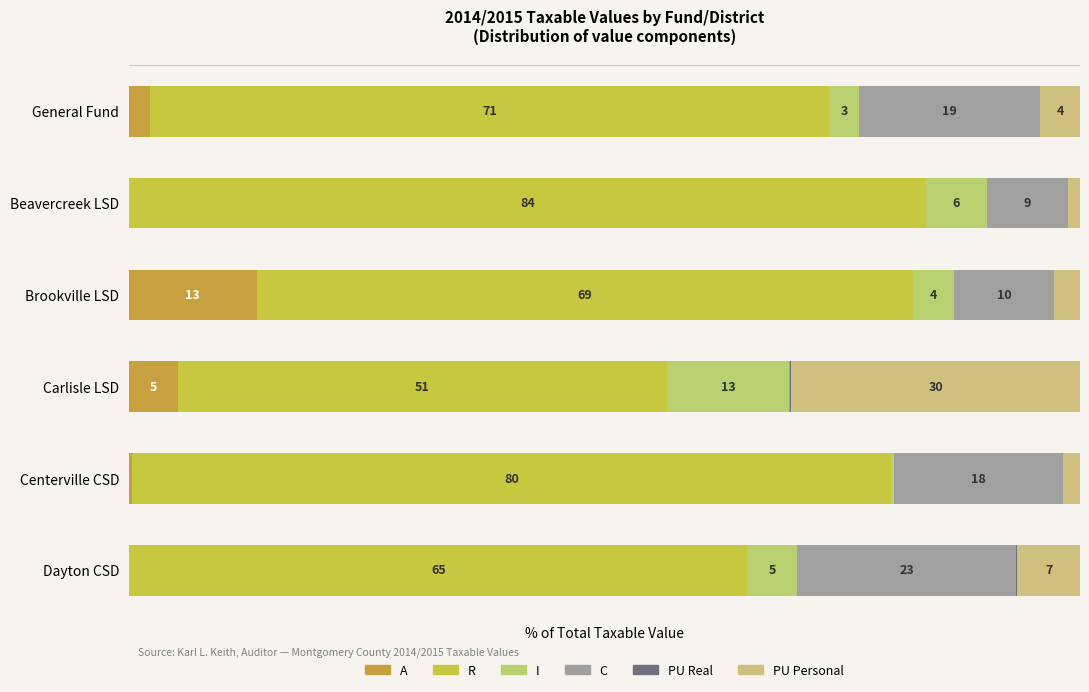

Rank the series by their maximum value, from highest to lowest.

R, PU Personal, C, A, I, PU Real